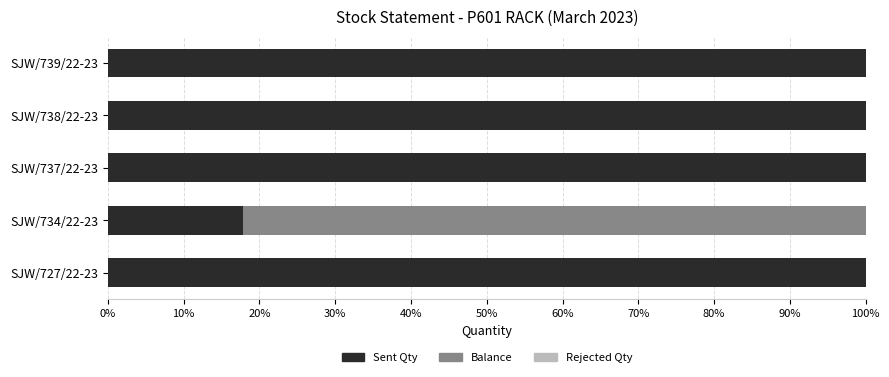

What is the total value across all series at SJW/739/22-23?

100.0